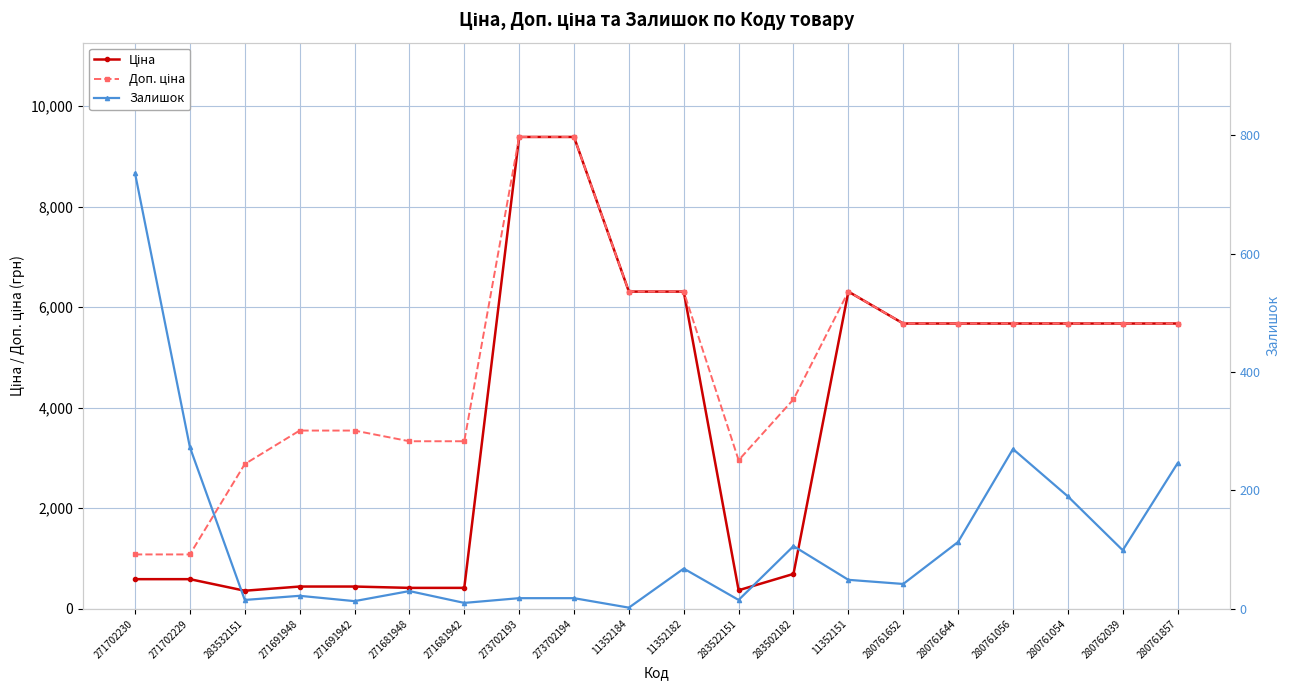

Does the chart have visible grid lines?

Yes